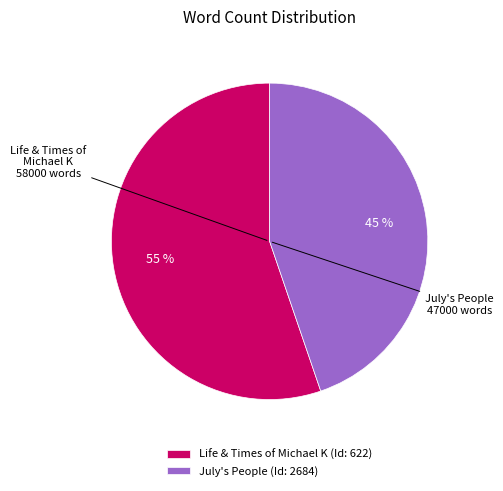

To the nearest percent, what portion does Life & Times of Michael K represent?

55%